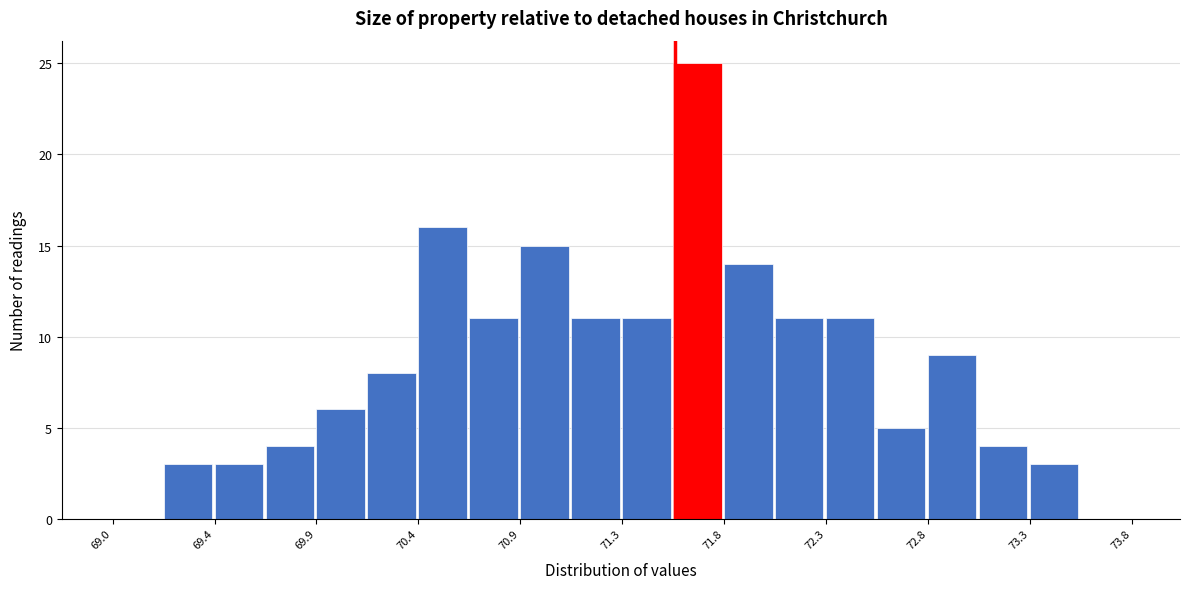

Over which range of the x-axis is the bar tallest?

71.59 to 71.83